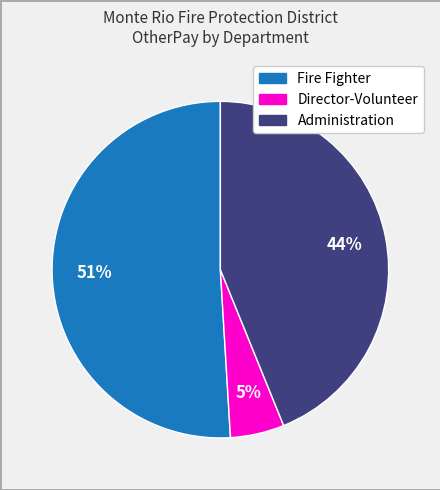

Does any single category account for the majority?

Yes